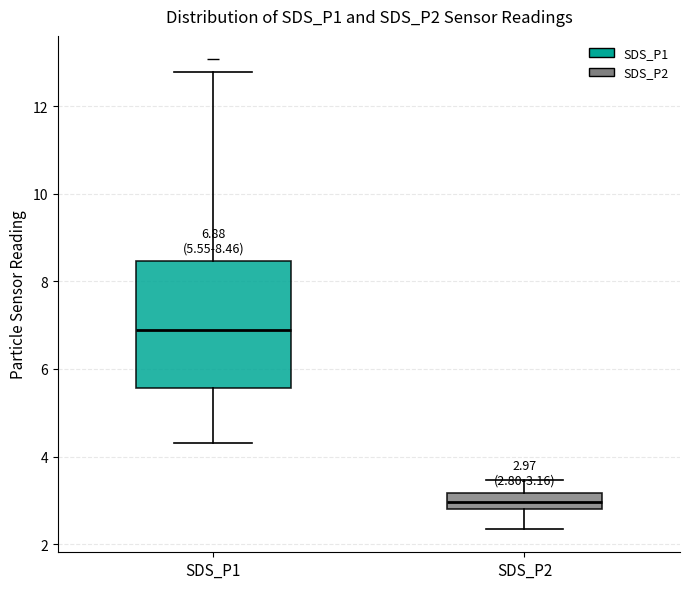

Which box has the highest median line?

SDS_P1